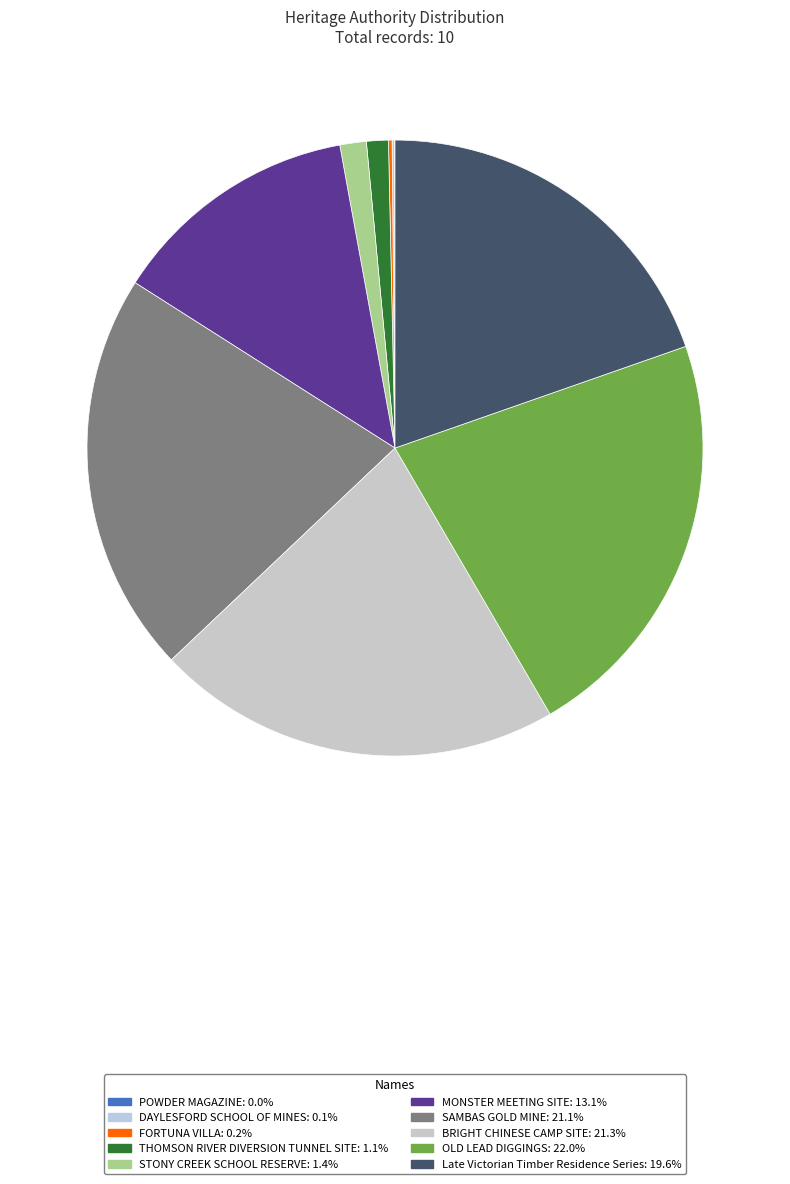

To the nearest percent, what is the difference between the largest and smallest slice percentages?

22%